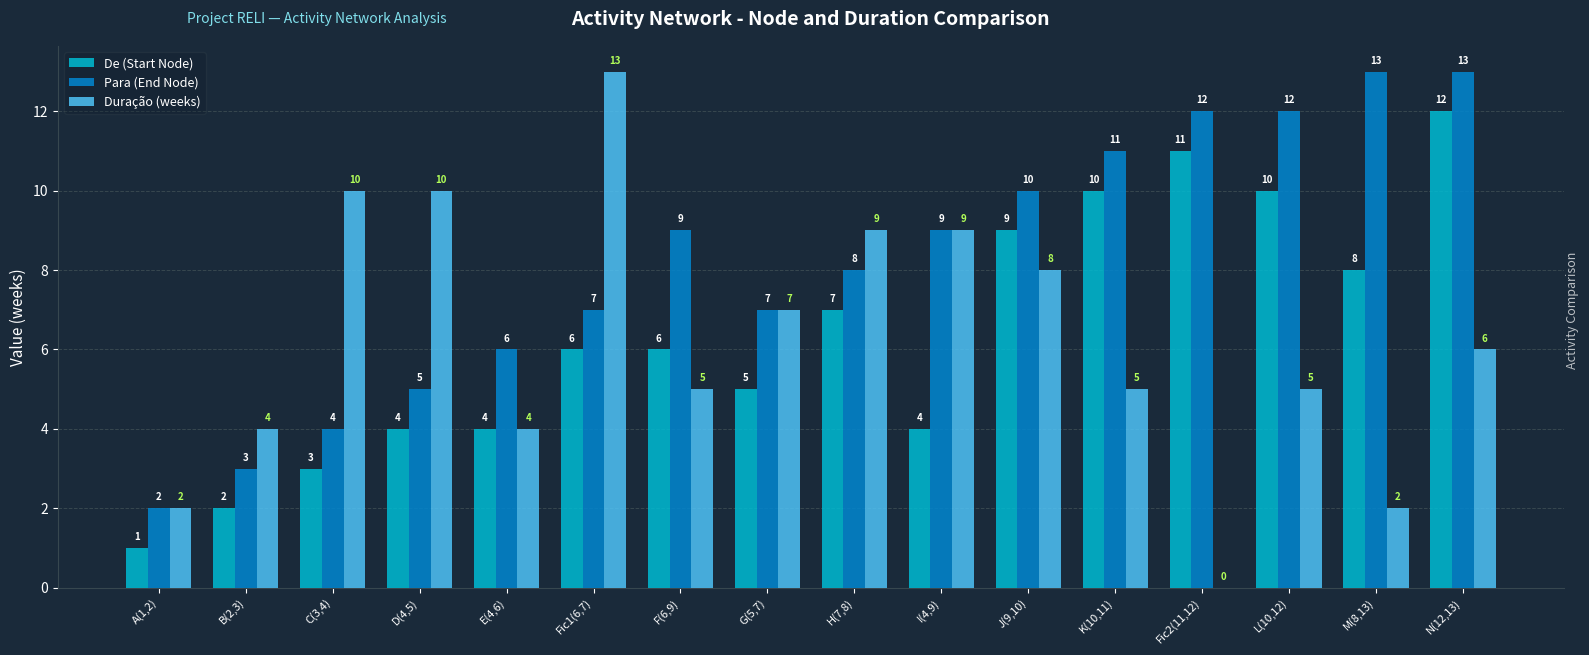

At which category is the sum across all series the highest?

N(12,13)